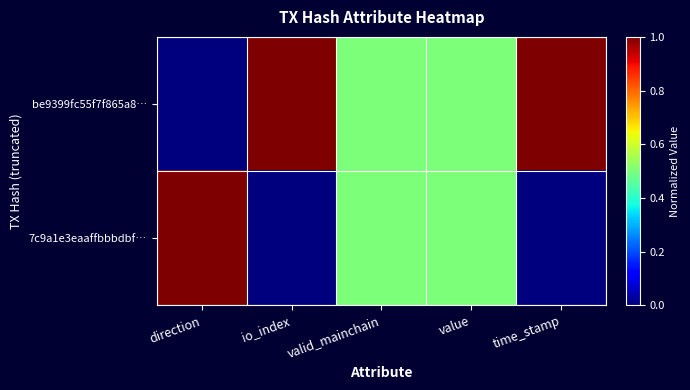

Reading left to right, list all the values displayed in this chart.

be9399fc55f7f865a8…: direction=0.0	io_index=1.0	valid_mainchain=0.5	value=0.5	time_stamp=1.0
7c9a1e3eaaffbbbdbf…: direction=1.0	io_index=0.0	valid_mainchain=0.5	value=0.5	time_stamp=0.0